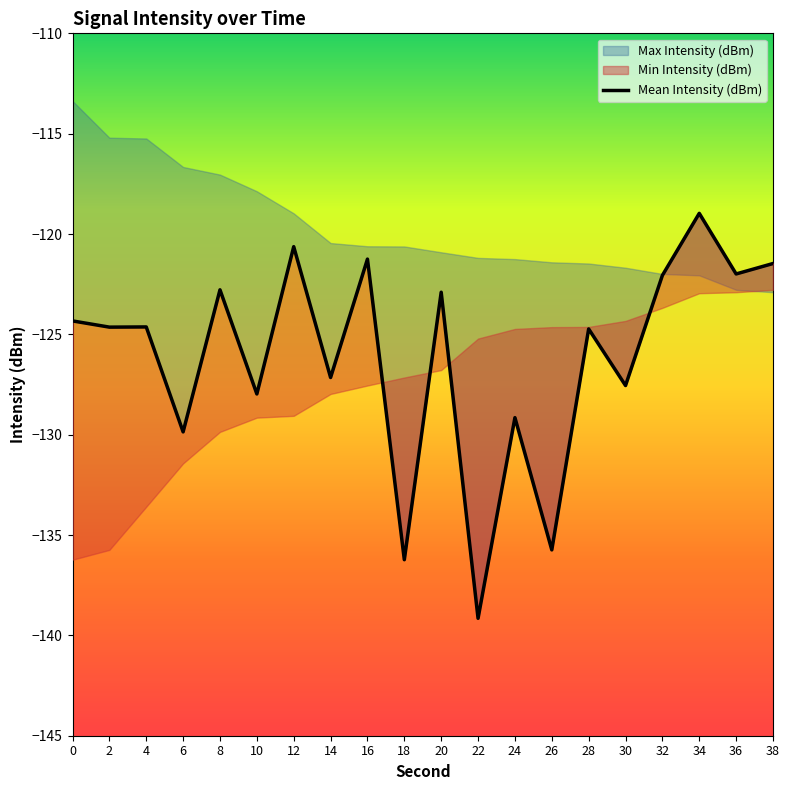

Which label corresponds to the largest value in the chart?

34